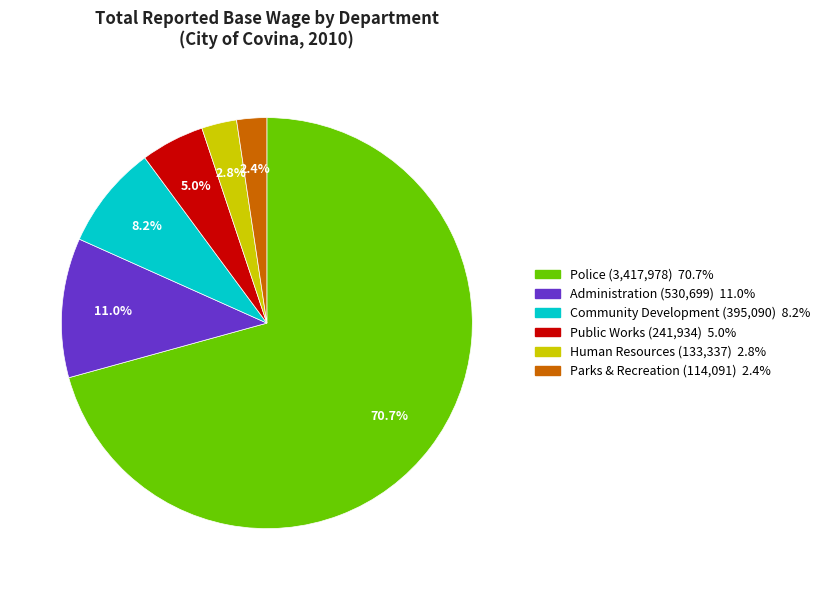

Count the number of slices in the pie.

6